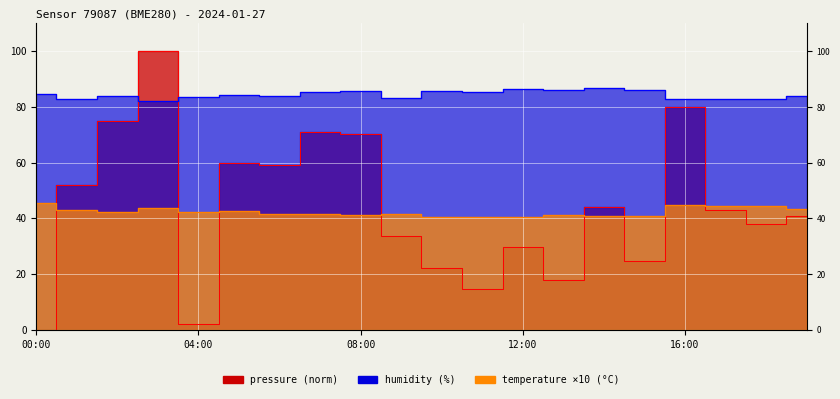

What is the greatest value displayed?

100.0